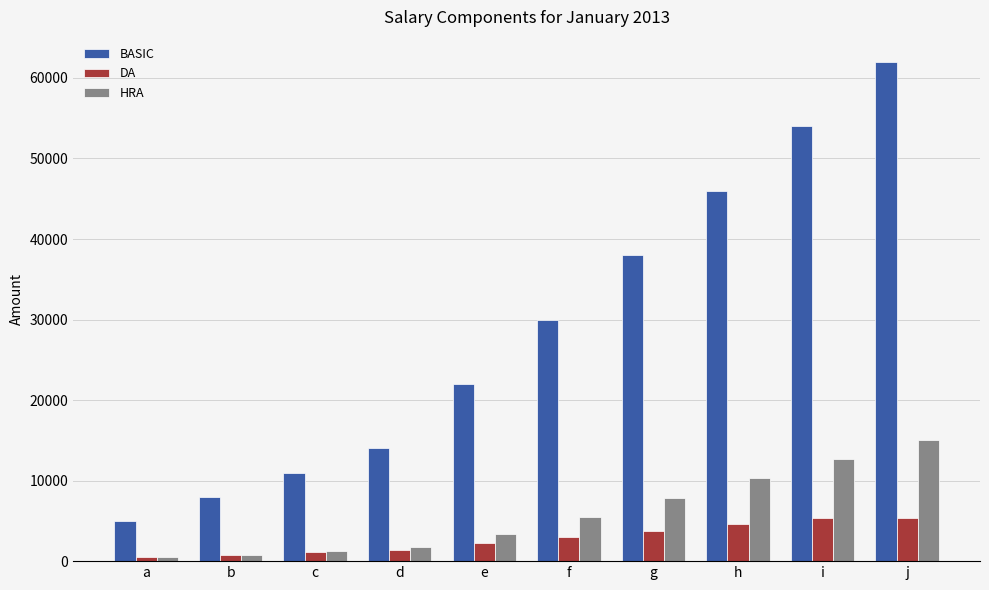

What is the difference between the maximum and minimum values in the BASIC series?

57000